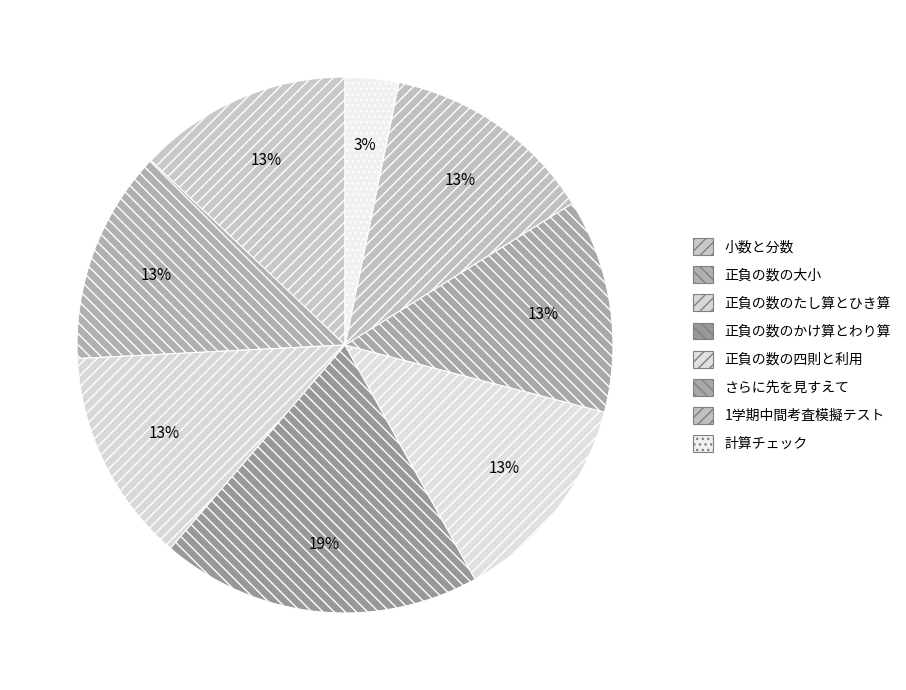

What percentage do 1学期中間考査模擬テスト and 正負の数の大小 together represent?

25.2%